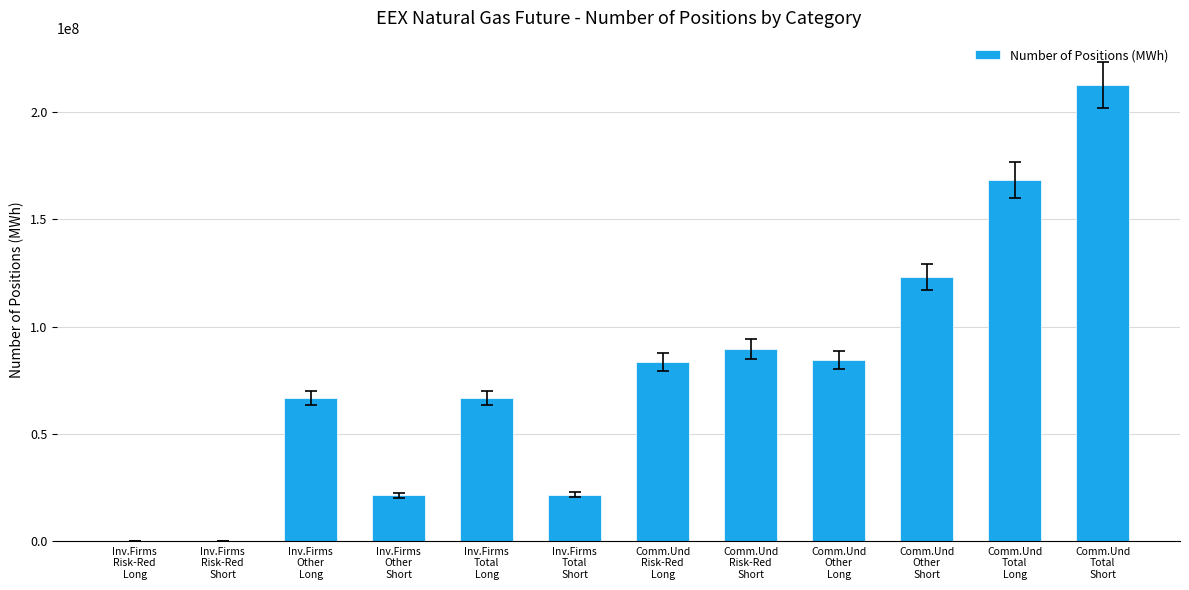

The chart shows a value of 66685021 at Inv.Firms
Other
Long. True or false?

True